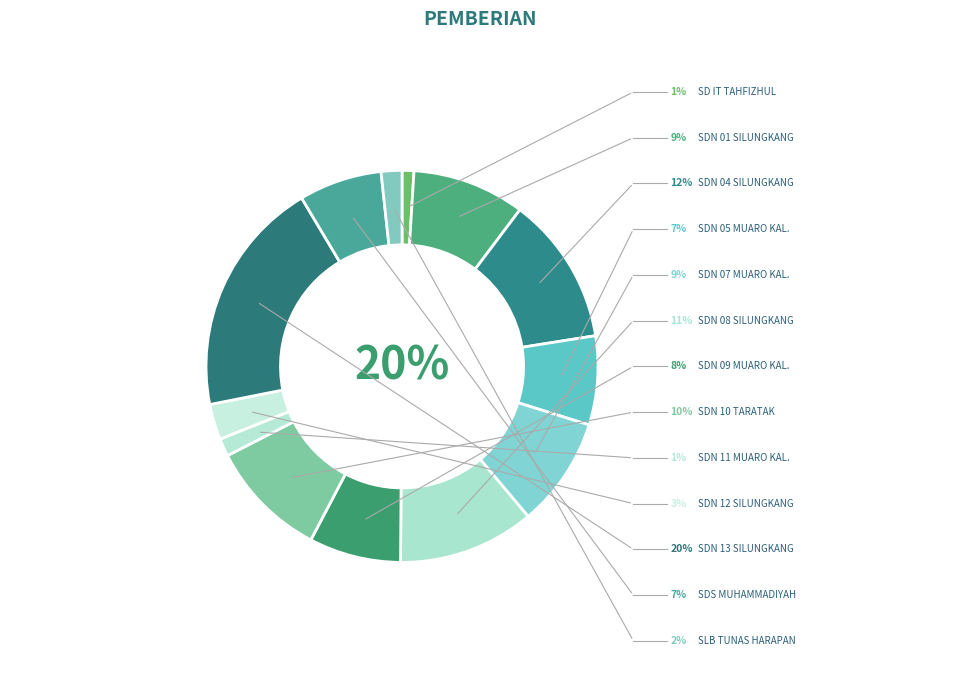

Is there any slice that represents more than half of the pie?

No